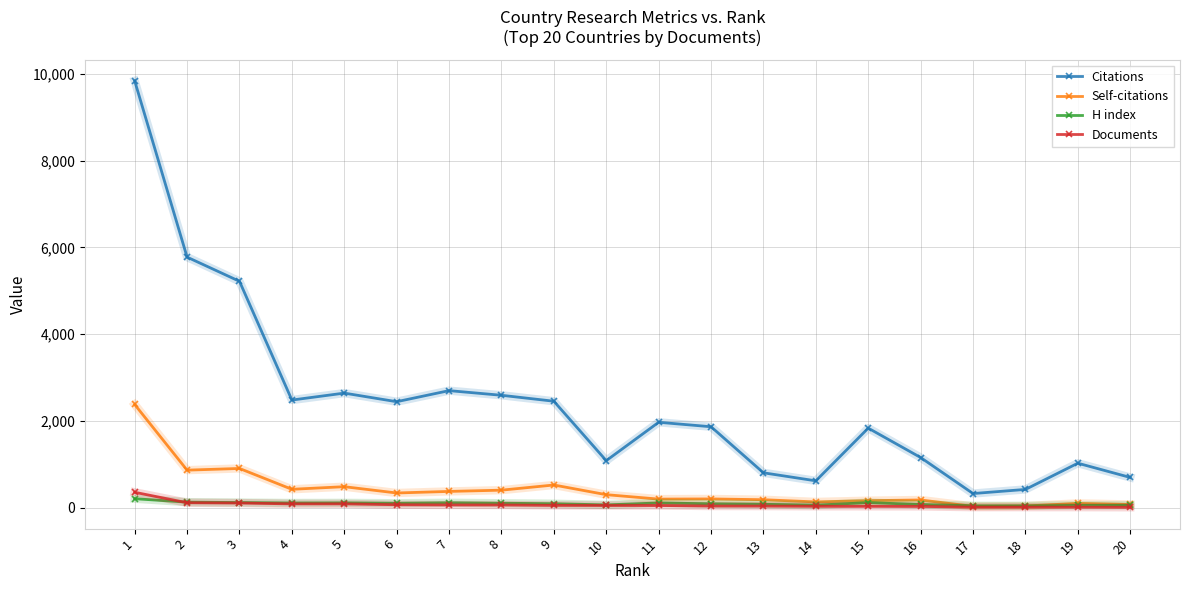

What is the total value across all series at 12?

2215